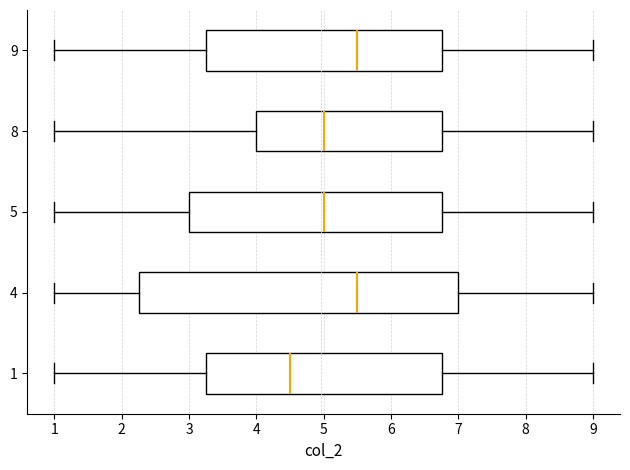

Reading bottom to top, transcribe this box plot: for each box, give where its median line is, the range the box spans, and where its two whiskers end, as read against the x-axis. The values are not printed on the chart, so give them approximately, as read against the axis.

1: median 4.5, box 3.3 to 6.8, whiskers 1.0 to 9.0
4: median 5.5, box 2.3 to 7.0, whiskers 1.0 to 9.0
5: median 5.0, box 3.0 to 6.8, whiskers 1.0 to 9.0
8: median 5.0, box 4.0 to 6.8, whiskers 1.0 to 9.0
9: median 5.5, box 3.3 to 6.8, whiskers 1.0 to 9.0